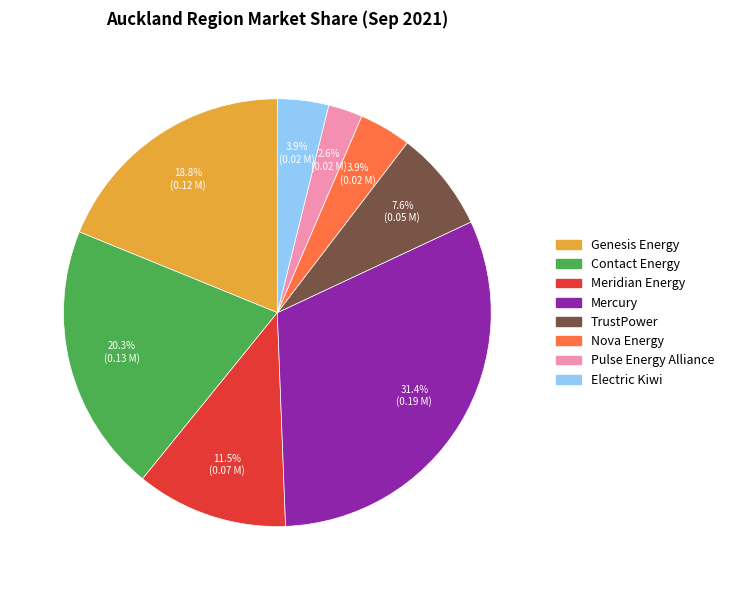

Combined, do Meridian Energy and Electric Kiwi account for over 50%?

No